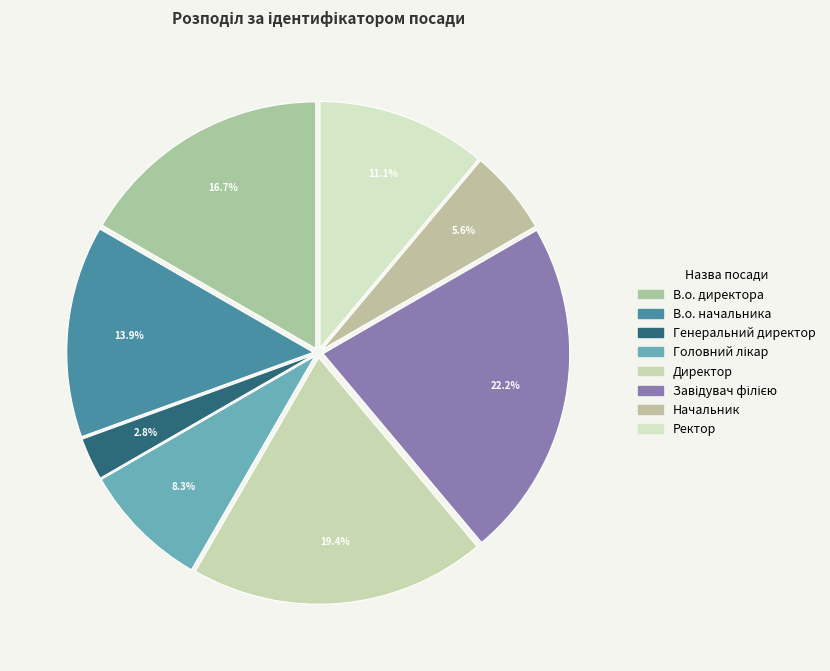

How many segments does this pie chart have?

8